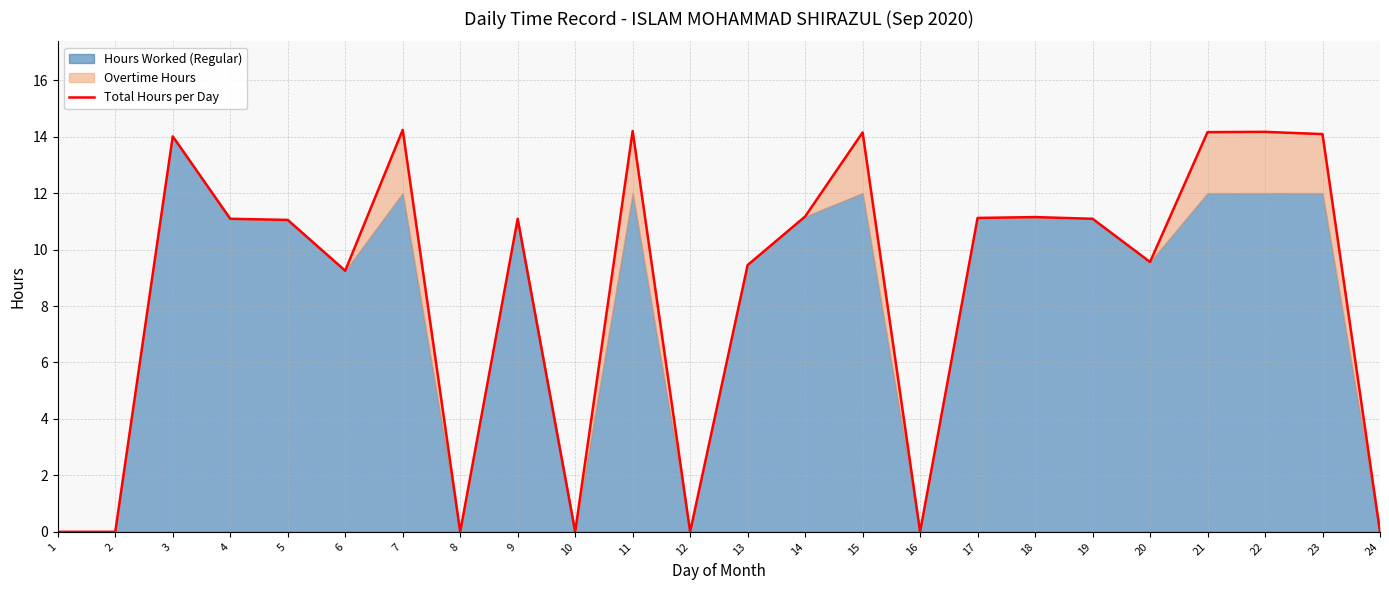

Rank the categories by value from lowest to highest.

1, 2, 8, 10, 12, 16, 24, 6, 13, 20, 5, 4, 9, 19, 17, 18, 14, 3, 23, 15, 21, 22, 11, 7